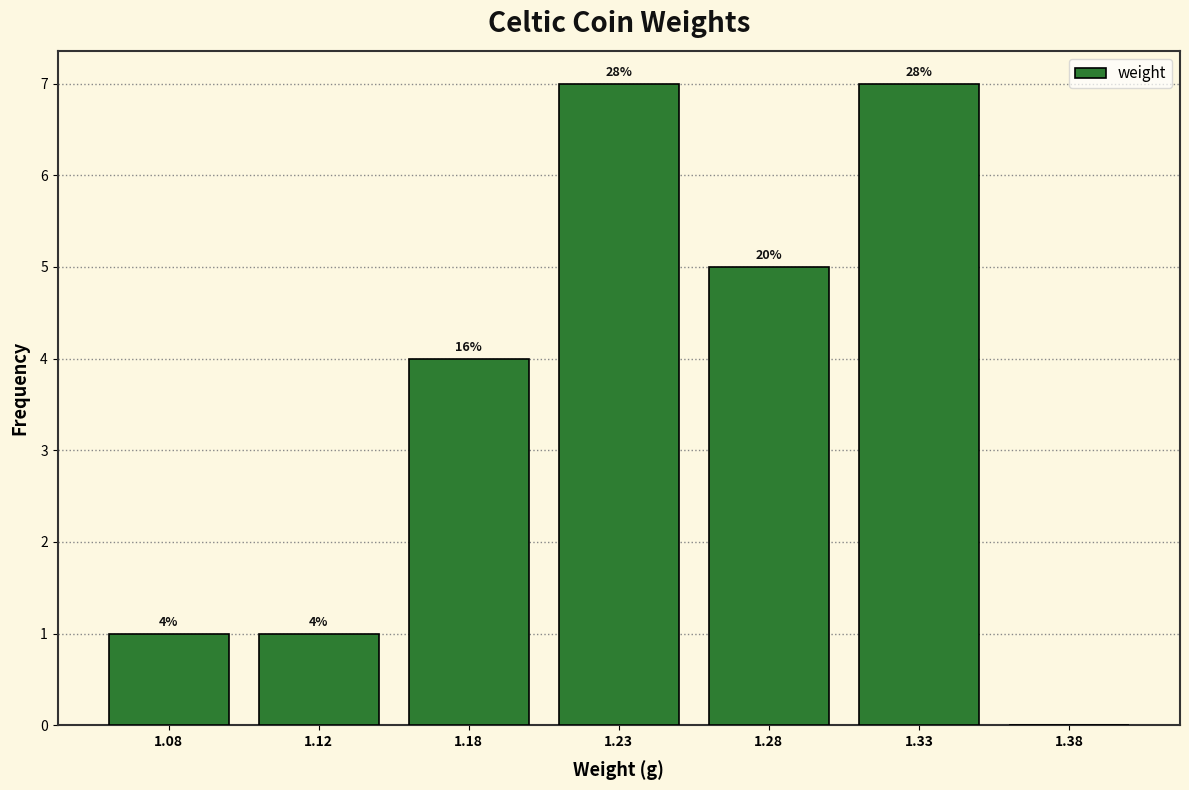

Are the bars horizontal?

No